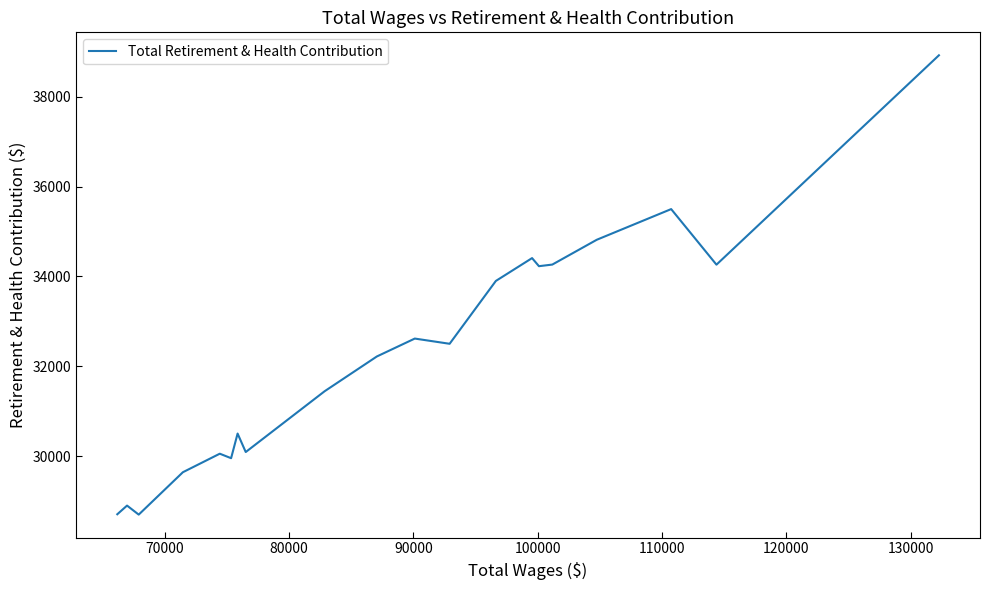

What is the difference between the maximum and minimum values?

10217